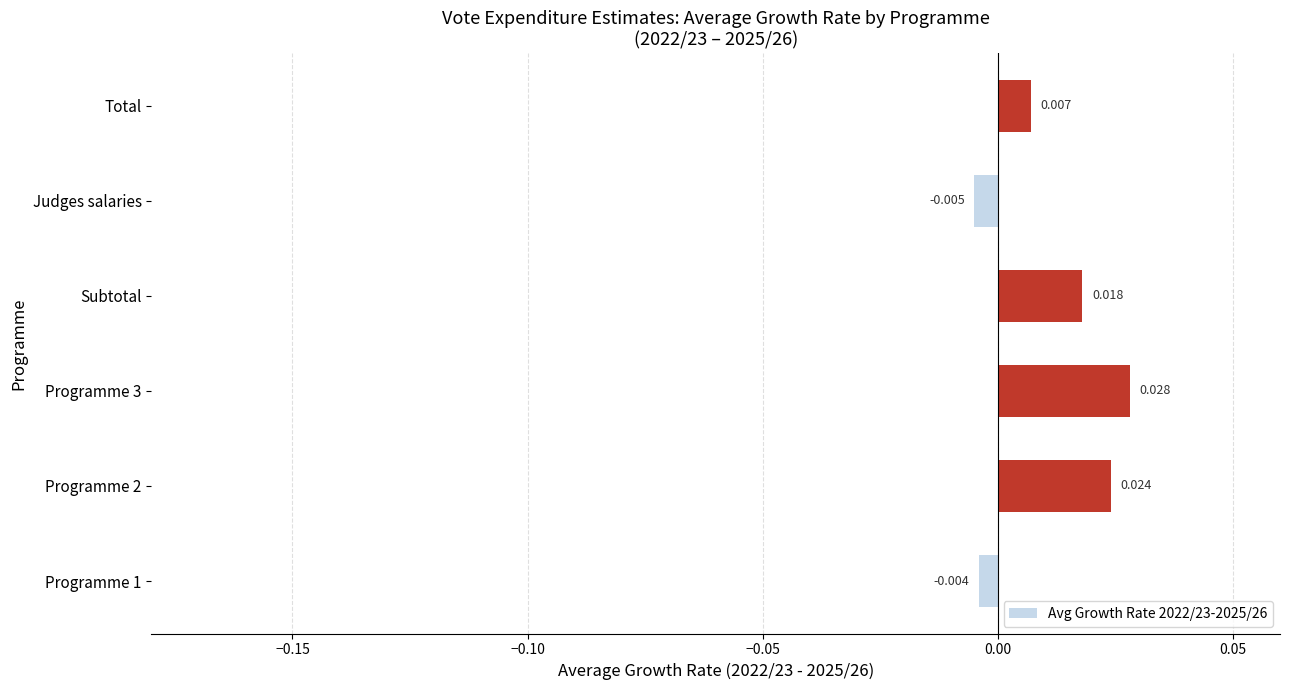

Between Judges salaries and Total, which is larger?

Total